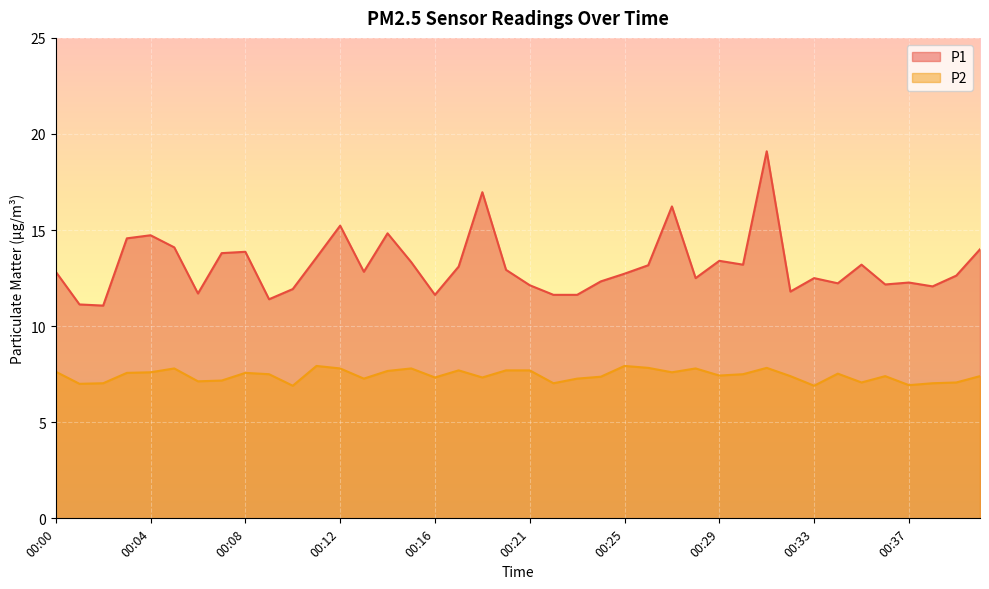

True or false: P1 and P2 cross at least once.

False